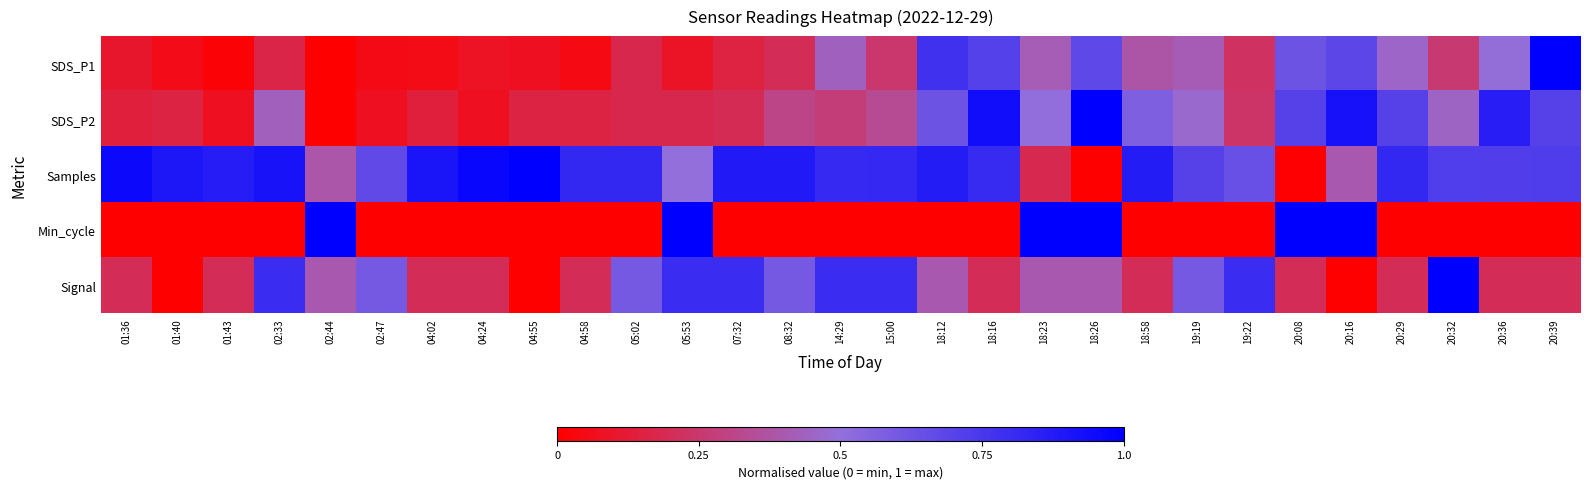

At which category is the sum across all series the highest?

18:26